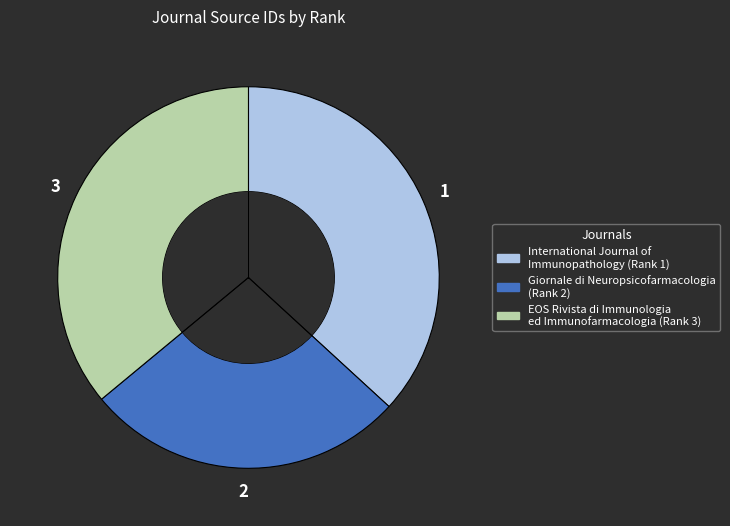

Between EOS Rivista di Immunologia ed Immunofarmacologia (Rank 3) and International Journal of Immunopathology (Rank 1), which is larger?

International Journal of Immunopathology (Rank 1)